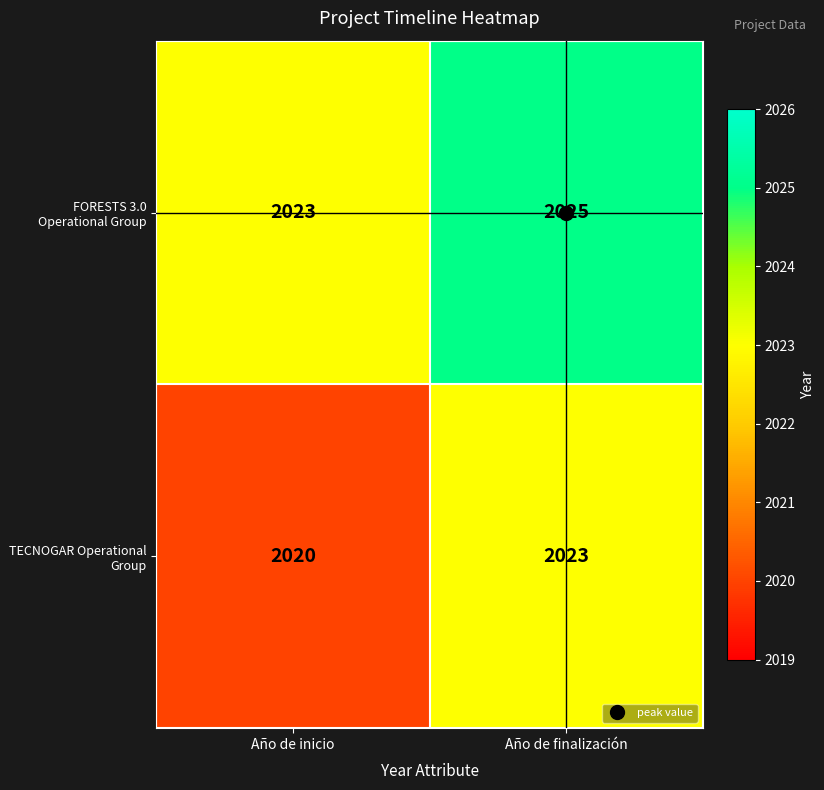

List the series in order of their peak value, highest first.

FORESTS 3.0 Operational Group, TECNOGAR Operational Group